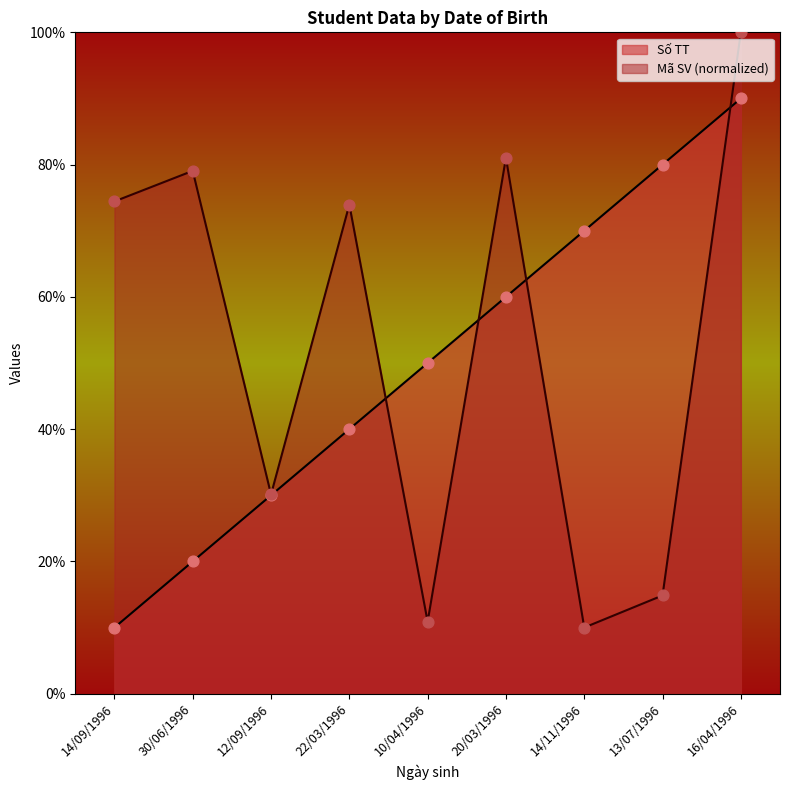

Which series has the widest spread of Y values?

Mã SV